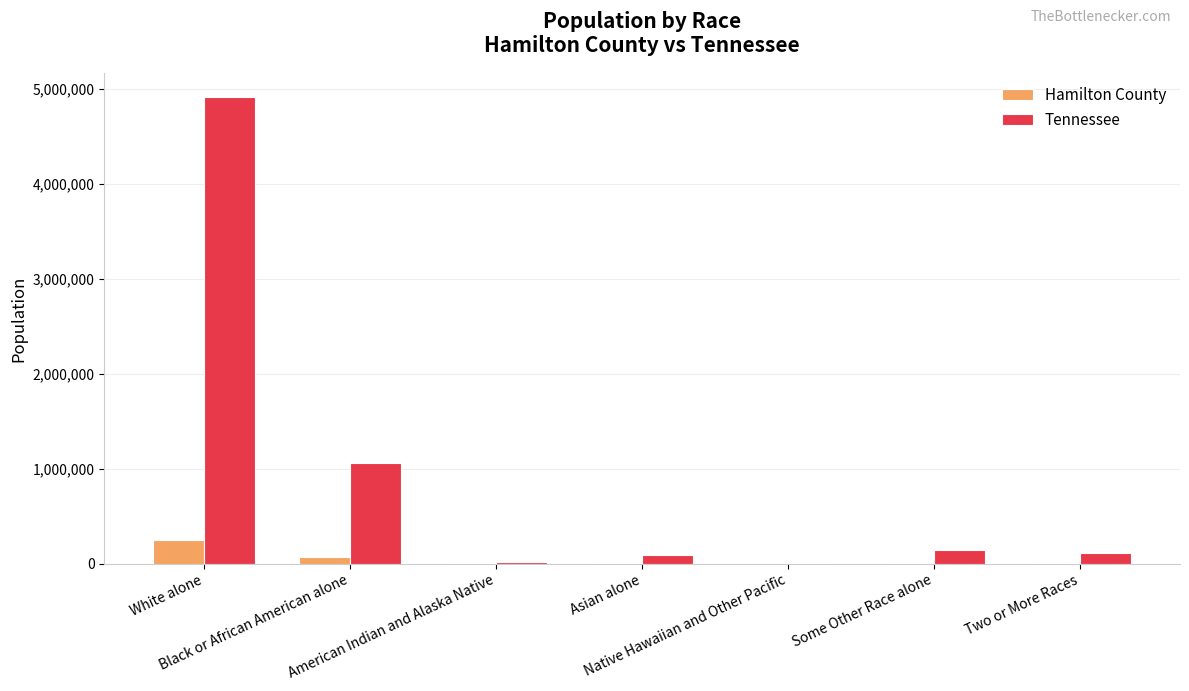

At which category is the sum across all series the highest?

White alone